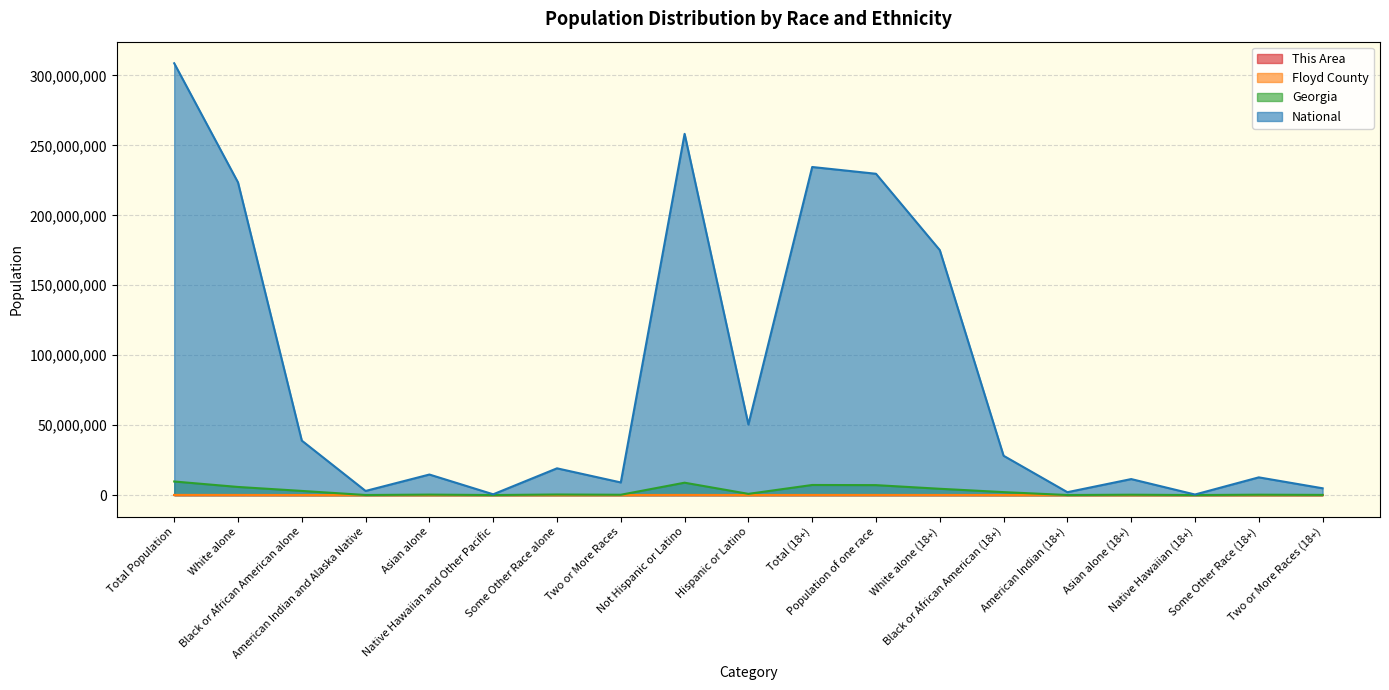

What is the total value across all series at Black or African American alone?

41893508